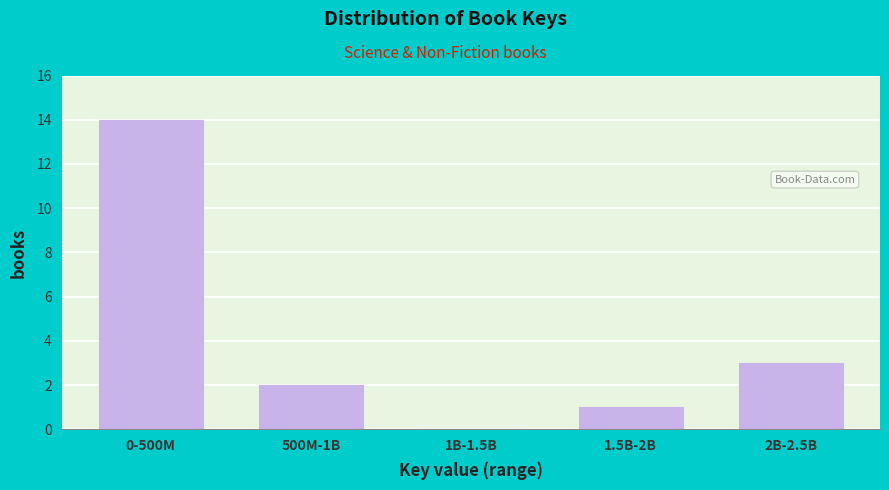

Reading left to right, extract all data points from this chart.

0-500M=14	500M-1B=2	1B-1.5B=0	1.5B-2B=1	2B-2.5B=3